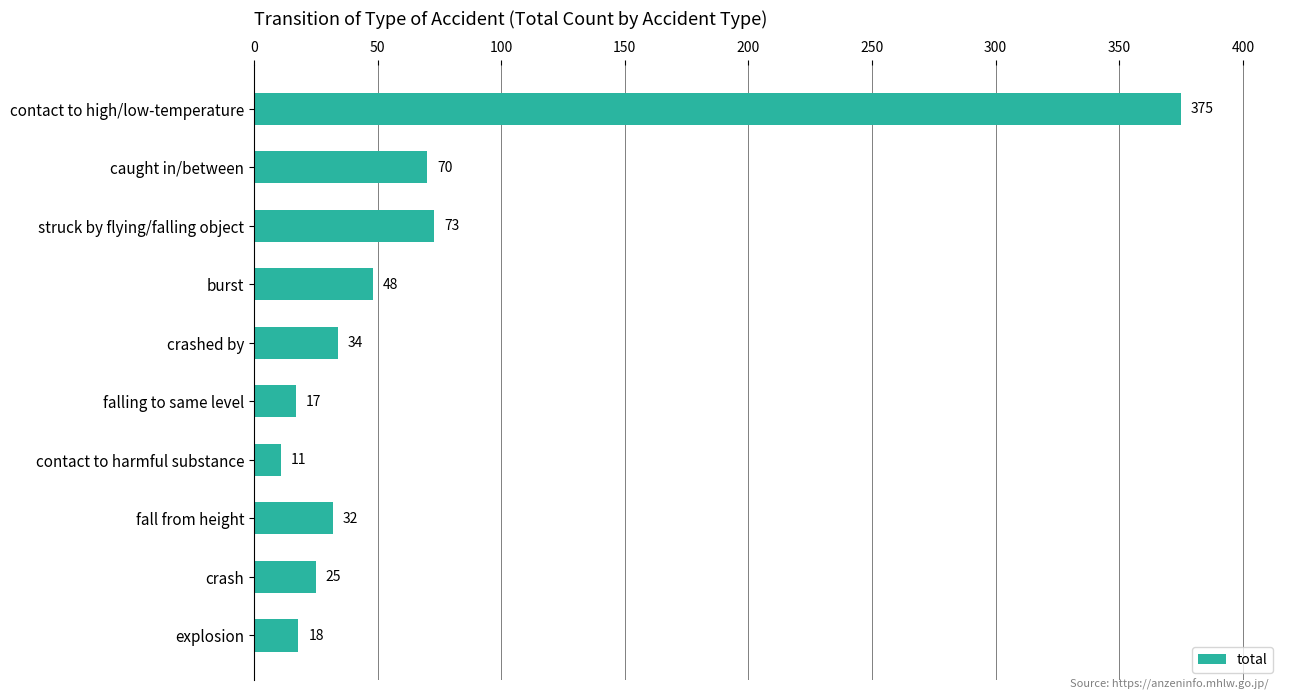

What is the label of the 4th bar from the bottom?

contact to harmful substance